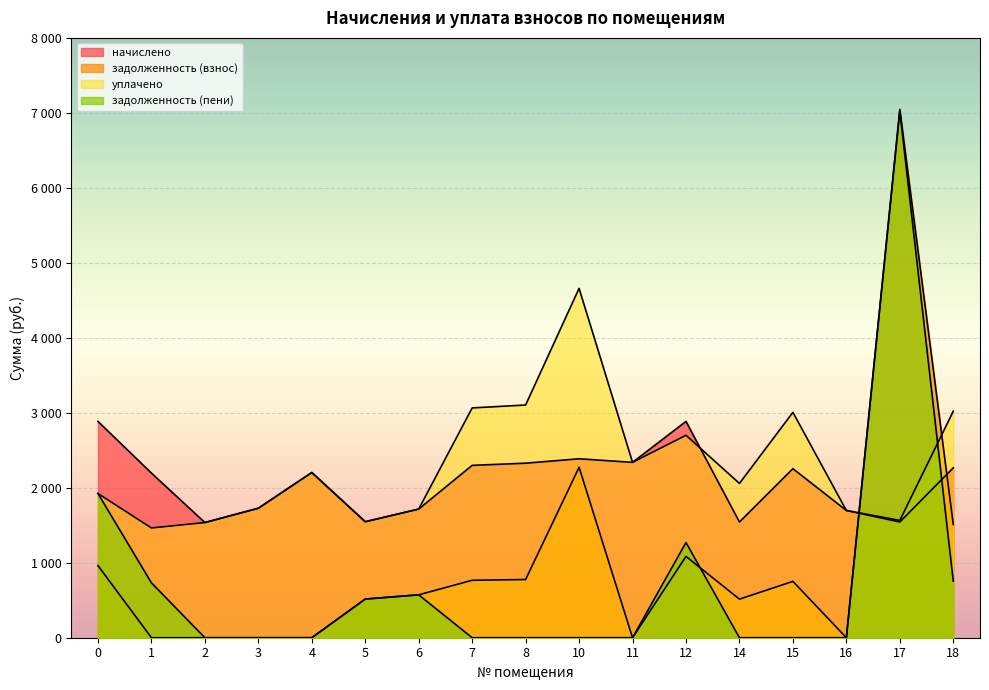

At which label does уплачено reach its minimum?

1